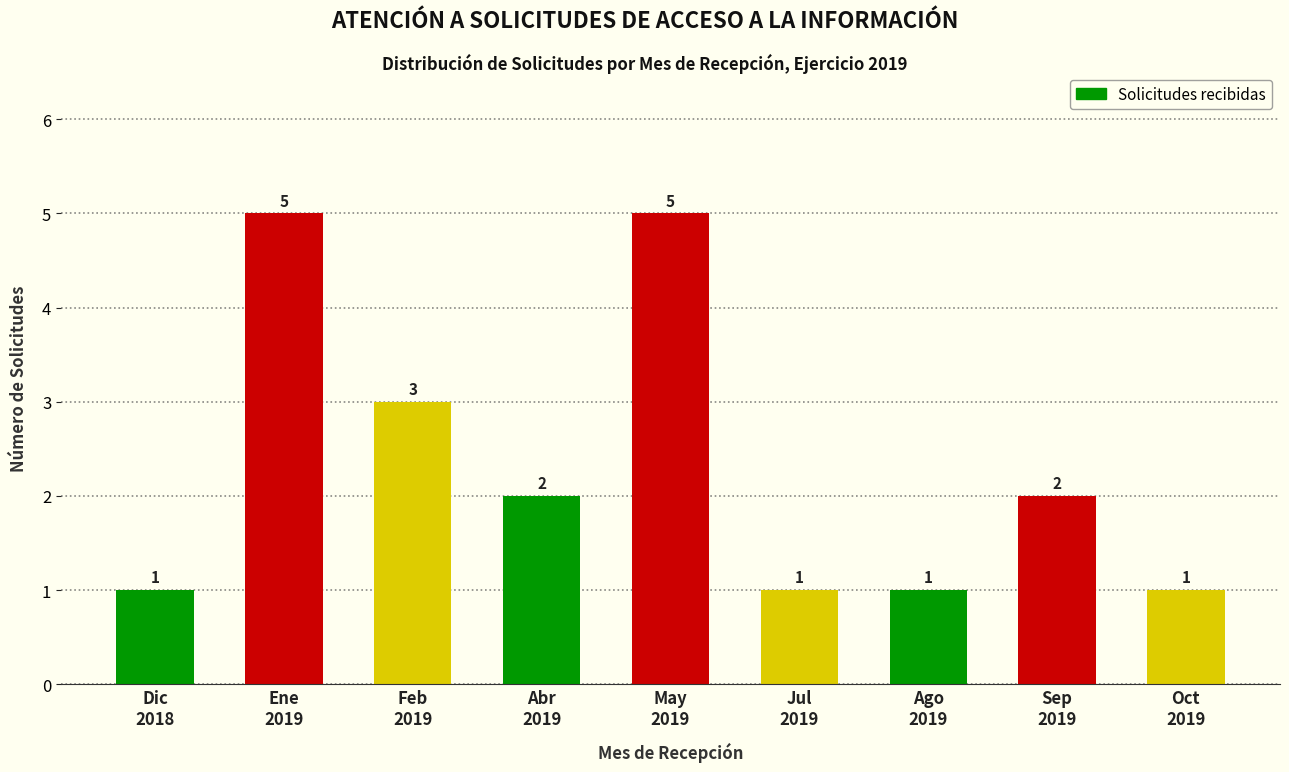

Reading right to left, extract all data points from this chart.

1	2	1	1	5	2	3	5	1